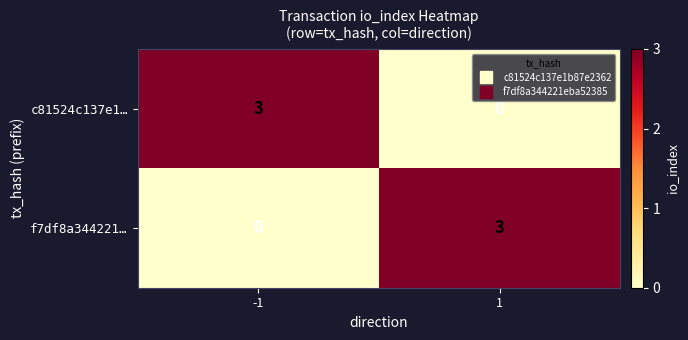

What is the spread (max minus min) of values at -1?

3